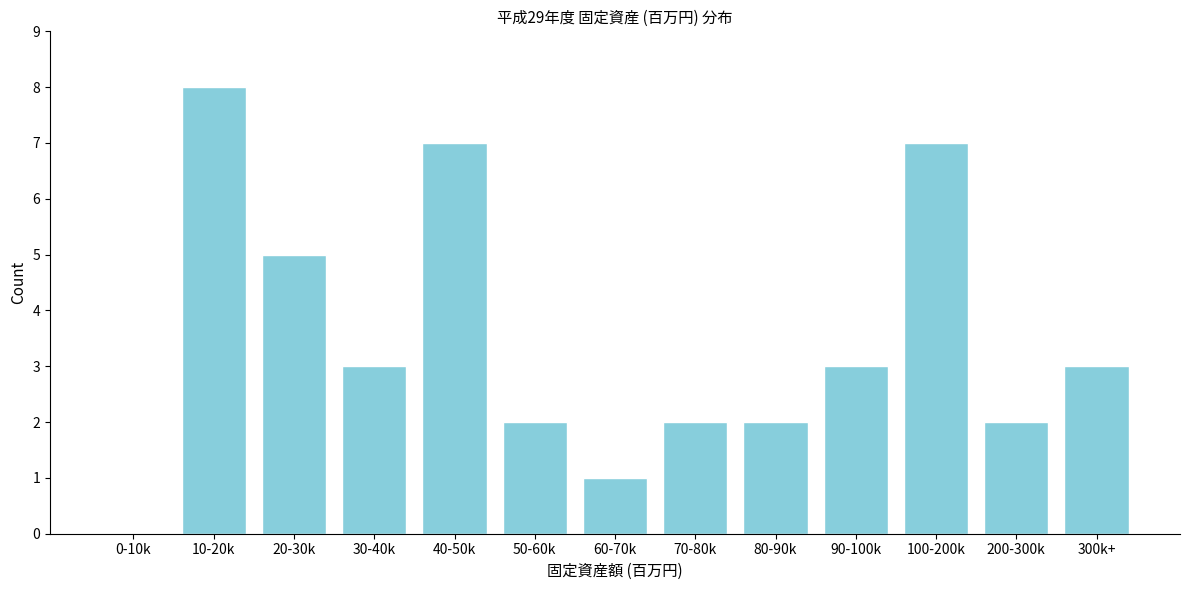

Reading left to right, list all the values displayed in this chart.

0-10k=0	10-20k=8	20-30k=5	30-40k=3	40-50k=7	50-60k=2	60-70k=1	70-80k=2	80-90k=2	90-100k=3	100-200k=7	200-300k=2	300k+=3